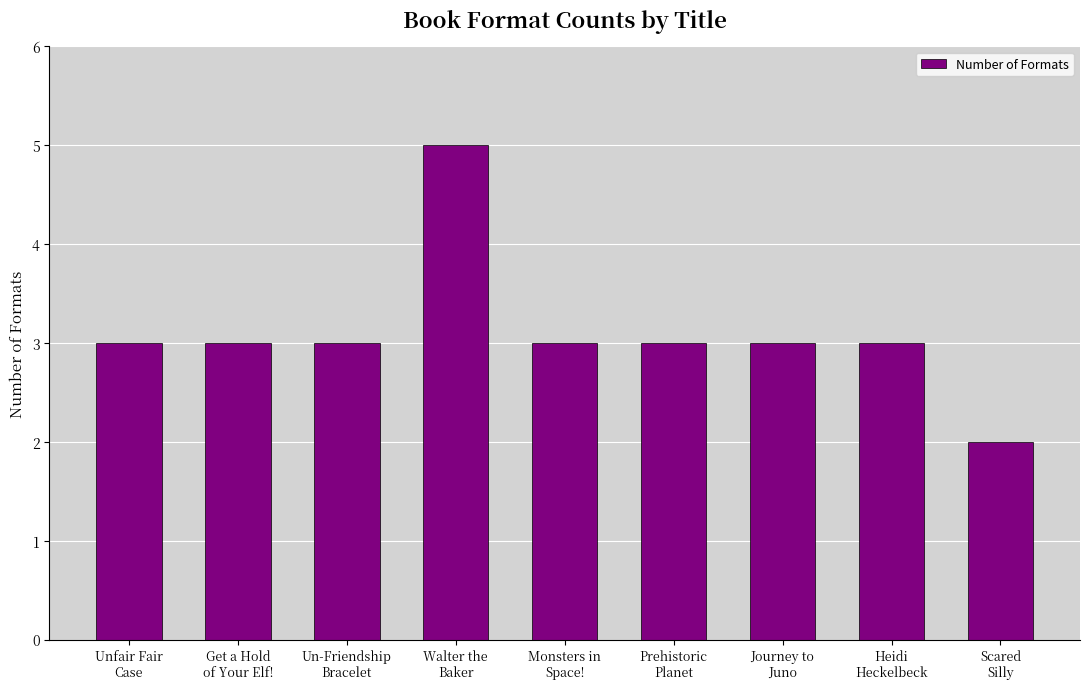

Count the values in the range 3 to 4.

7